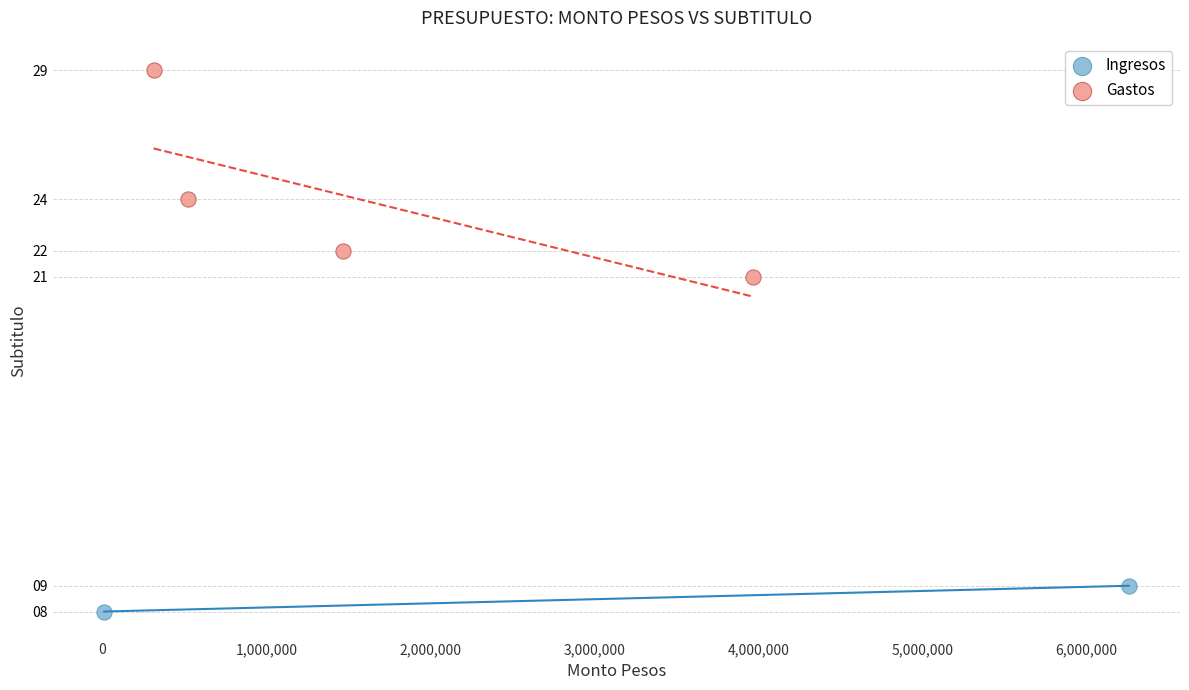

What are all the series names shown in the legend?

Ingresos, Gastos